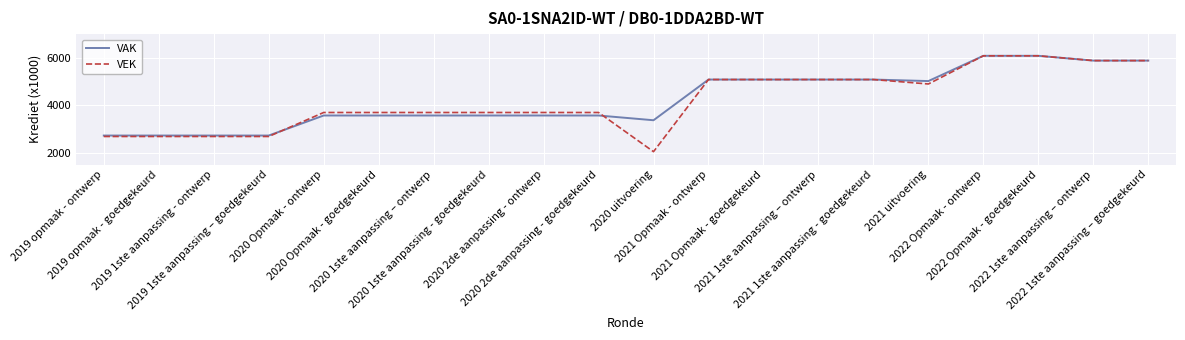

What is the minimum value shown in the chart?

2043